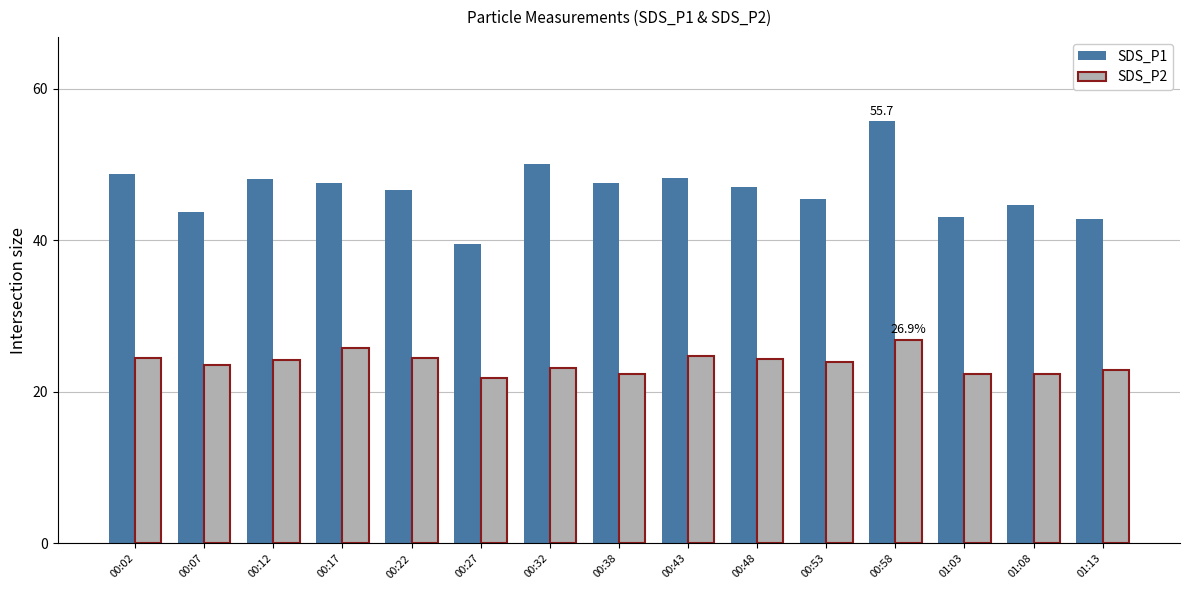

Rank the series by their average value, from highest to lowest.

SDS_P1, SDS_P2